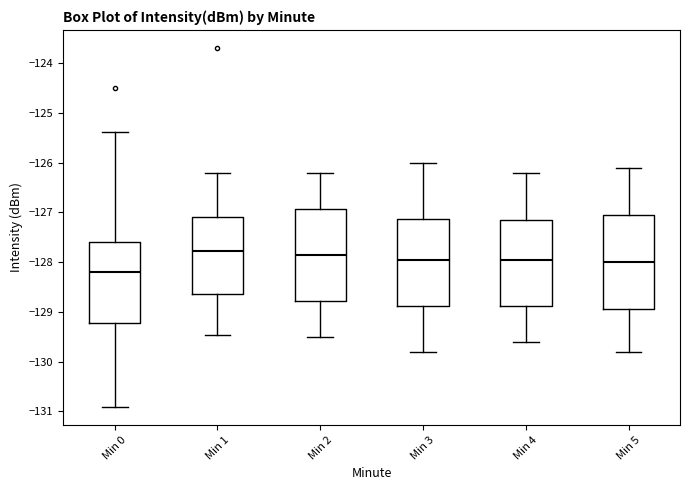

Reading left to right, read every box against the y-axis: the position of its median line, the range the box covers, and the ends of its whiskers. The values are not printed on the chart, so give them approximately, as read against the axis.

Min 0: median -128.2, box -129.2 to -127.6, whiskers -130.9 to -125.4
Min 1: median -127.8, box -128.7 to -127.1, whiskers -129.5 to -126.2
Min 2: median -127.8, box -128.8 to -126.9, whiskers -129.5 to -126.2
Min 3: median -127.9, box -128.9 to -127.1, whiskers -129.8 to -126.0
Min 4: median -127.9, box -128.9 to -127.1, whiskers -129.6 to -126.2
Min 5: median -128.0, box -128.9 to -127.0, whiskers -129.8 to -126.1